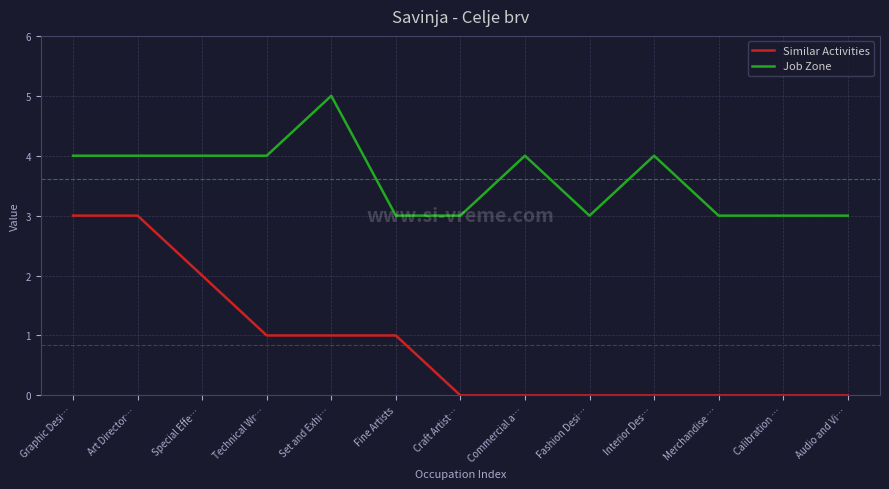

Is it true that Job Zone equals 5 at Set and Exhi…?

True